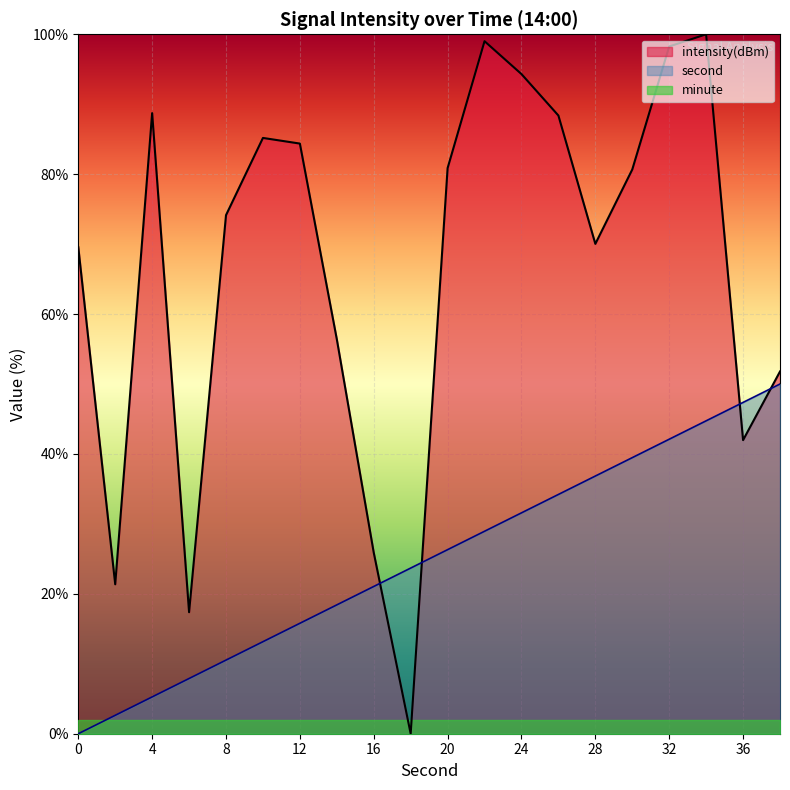

At which category is the sum across all series the highest?

34